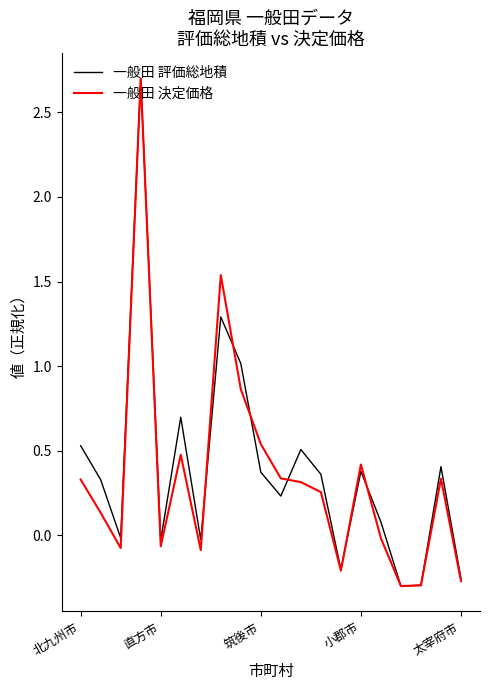

What is the maximum value for 一般田 決定価格?

2.7